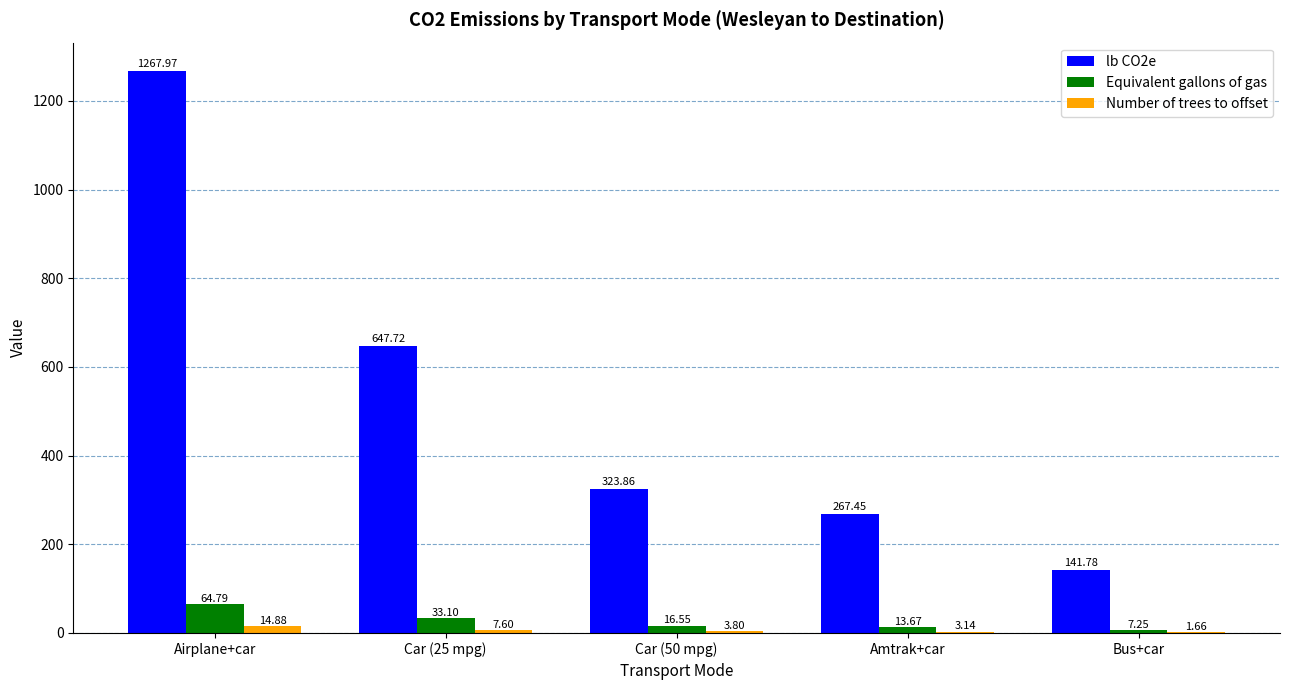

Which series has the largest total across all categories?

lb CO2e